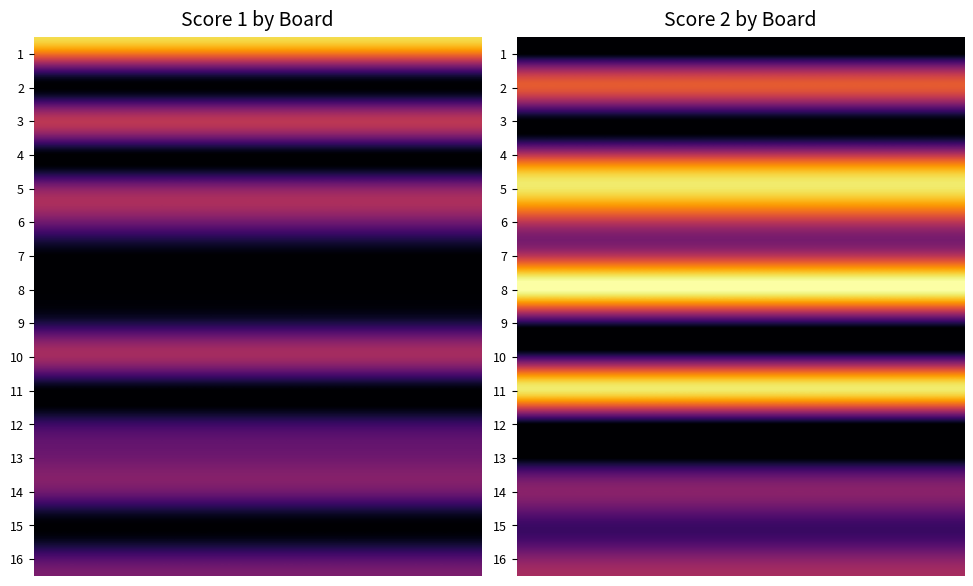

How many data points in Board 2 are above 6?

7